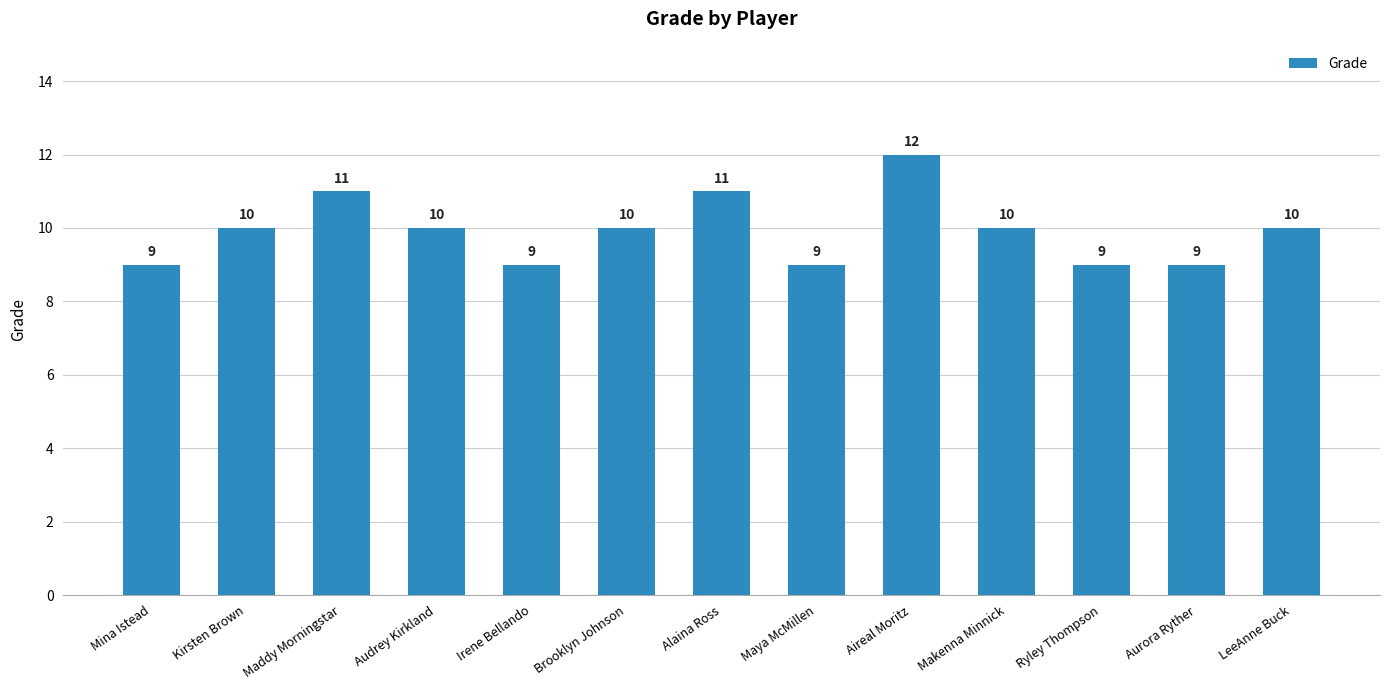

Reading left to right, list all the values displayed in this chart.

Mina Istead=9	Kirsten Brown=10	Maddy Morningstar=11	Audrey Kirkland=10	Irene Bellando=9	Brooklyn Johnson=10	Alaina Ross=11	Maya McMillen=9	Aireal Moritz=12	Makenna Minnick=10	Ryley Thompson=9	Aurora Ryther=9	LeeAnne Buck=10